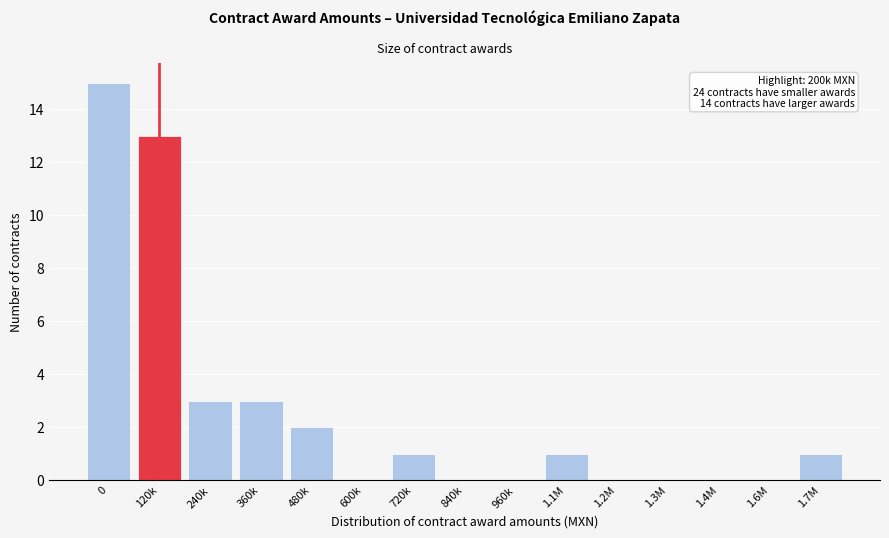

Reading left to right, extract all data points from this chart.

0=15	120k=13	240k=3	360k=3	480k=2	600k=0	720k=1	840k=0	960k=0	1.1M=1	1.2M=0	1.3M=0	1.4M=0	1.6M=0	1.7M=1